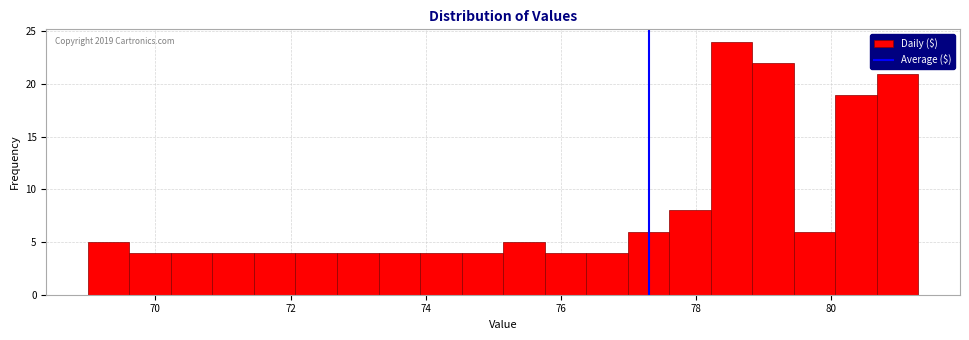

Read against the x-axis, roughly where is the centre of the tallest bar?

78.6